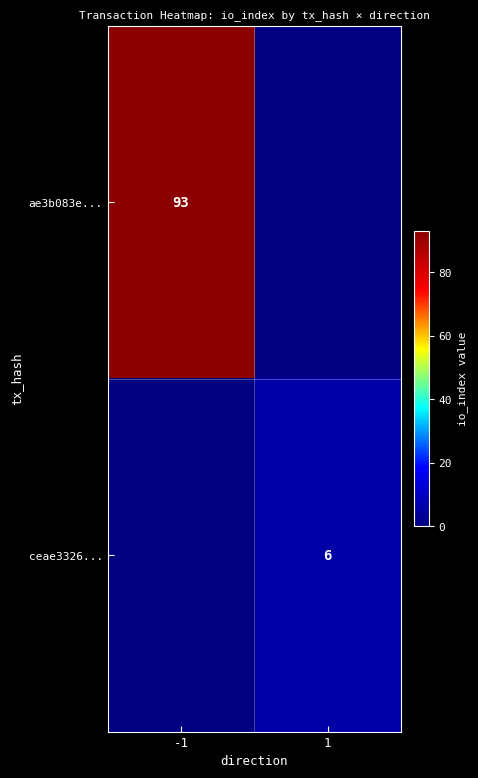

At how many categories does at least one series exceed 45?

1